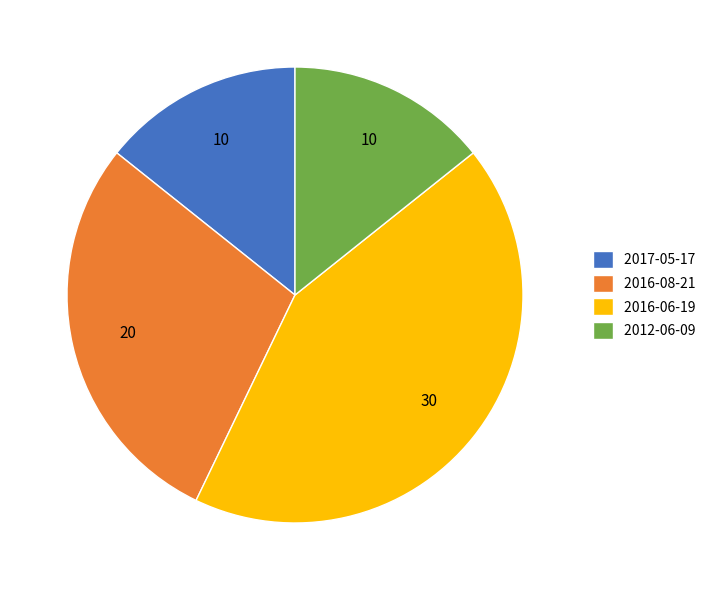

Which slice is the largest?

2016-06-19